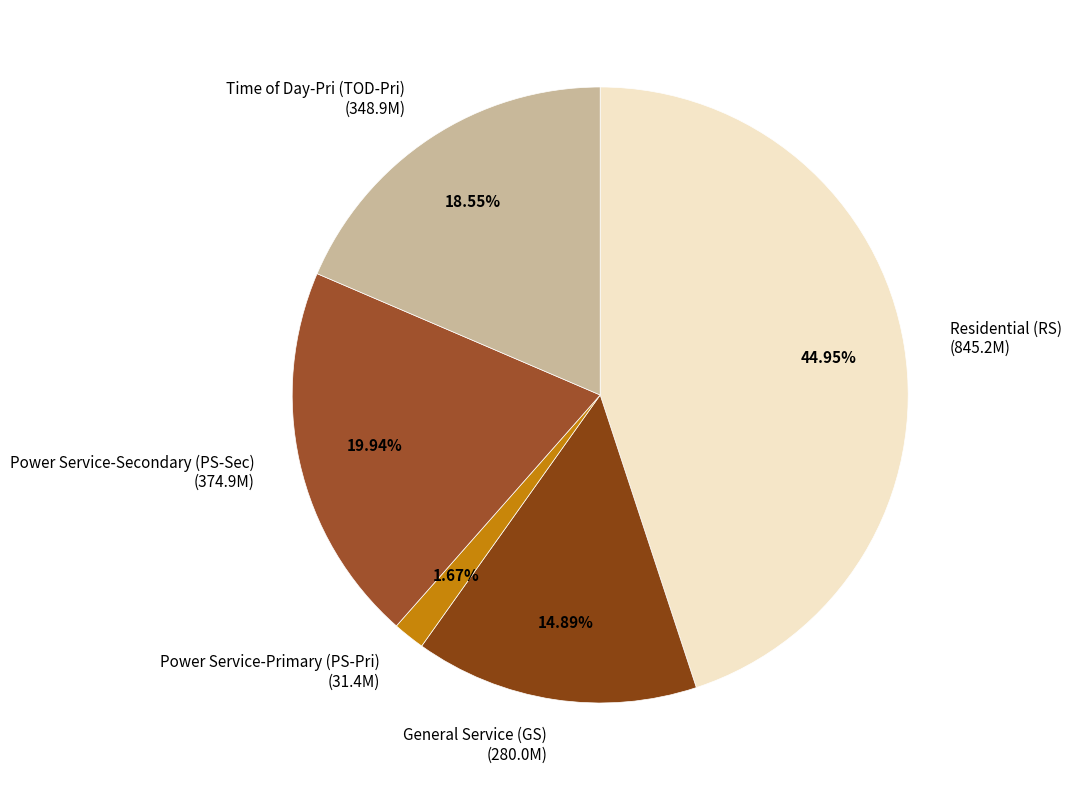

Is the sum of General Service (GS) (280.0M) and Power Service-Secondary (PS-Sec) (374.9M) greater than half?

No